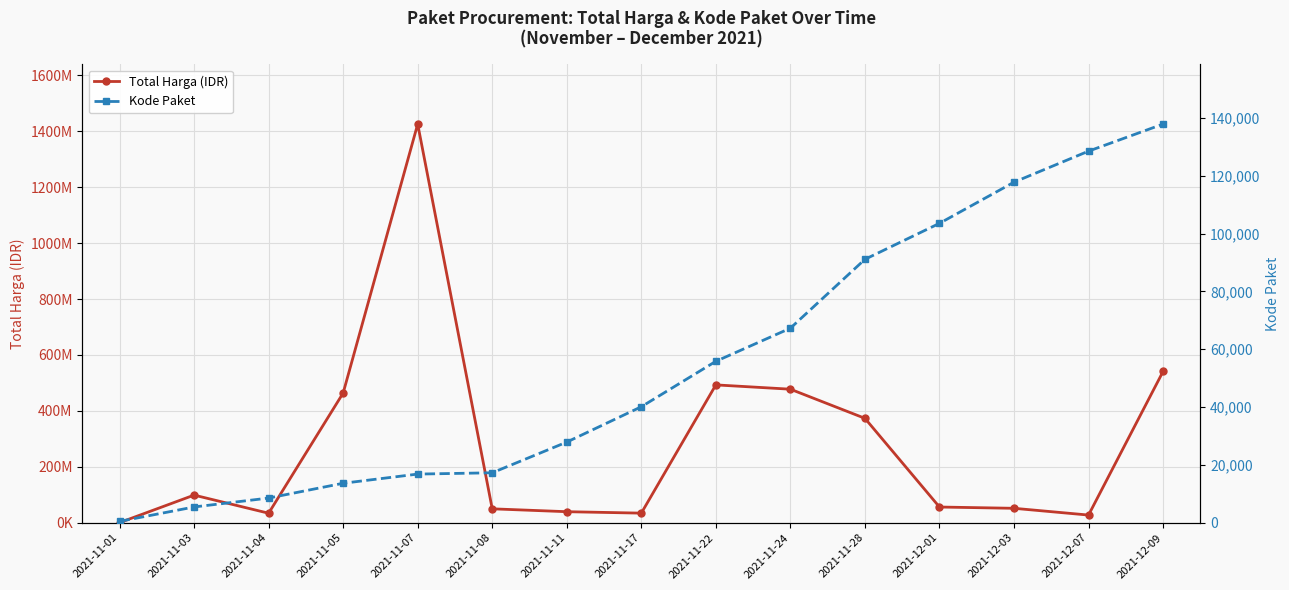

True or false: Total Harga (IDR) has a value of 464002100 at 2021-11-05.

True